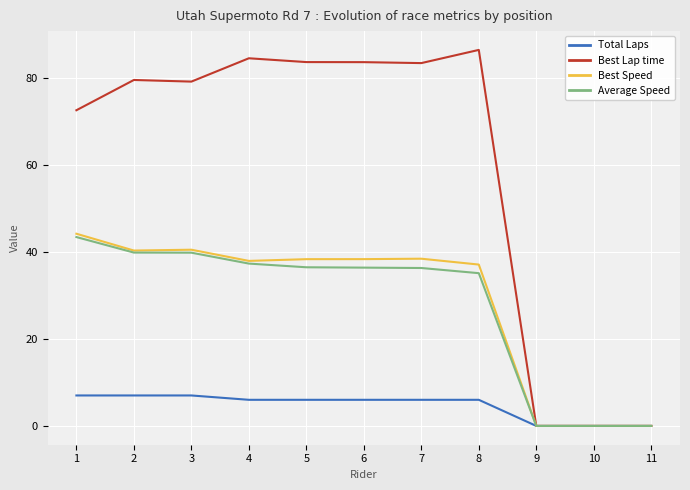

Is the value of Total Laps at 8 greater than the value of Best Lap time at 9?

Yes